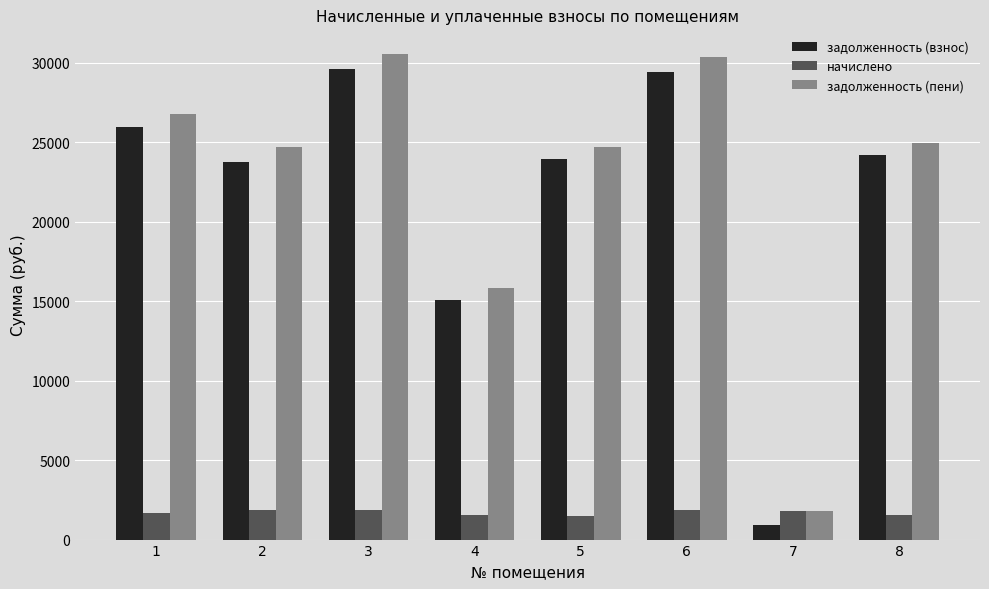

What is the maximum value for задолженность (пени)?

30560.3